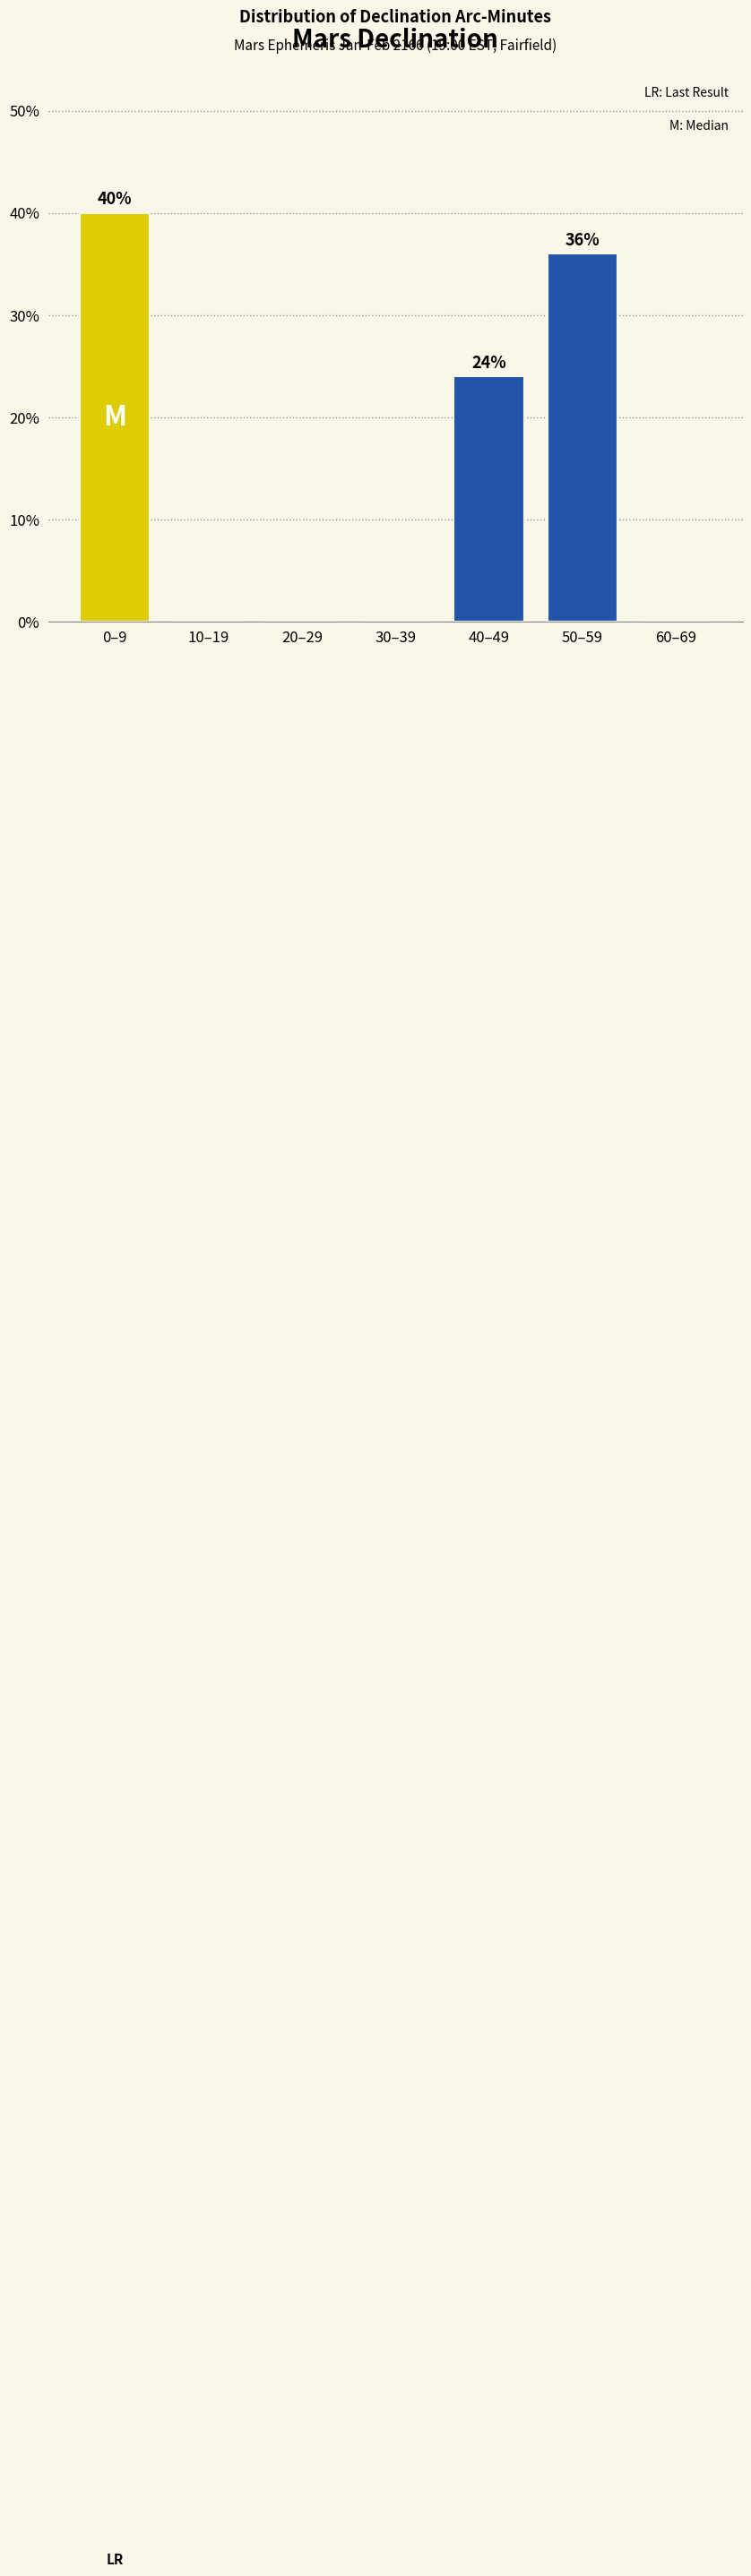

Reading left to right, extract all data points from this chart.

0–9=40	10–19=0	20–29=0	30–39=0	40–49=24	50–59=36	60–69=0